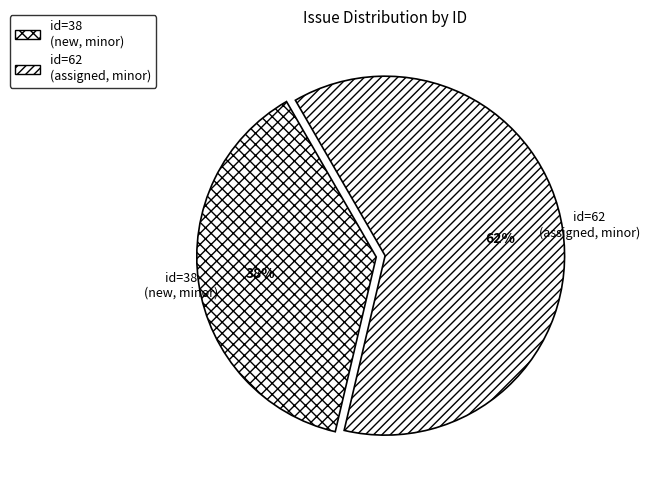

Which has a higher value, id=62 (assigned, minor) or id=38 (new, minor)?

id=62 (assigned, minor)